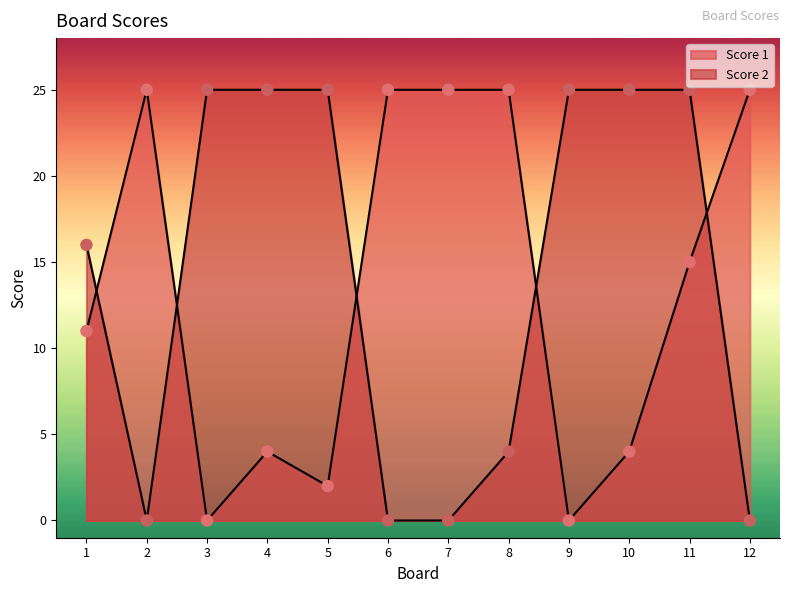

What are all the series names shown in the legend?

Score 1, Score 2